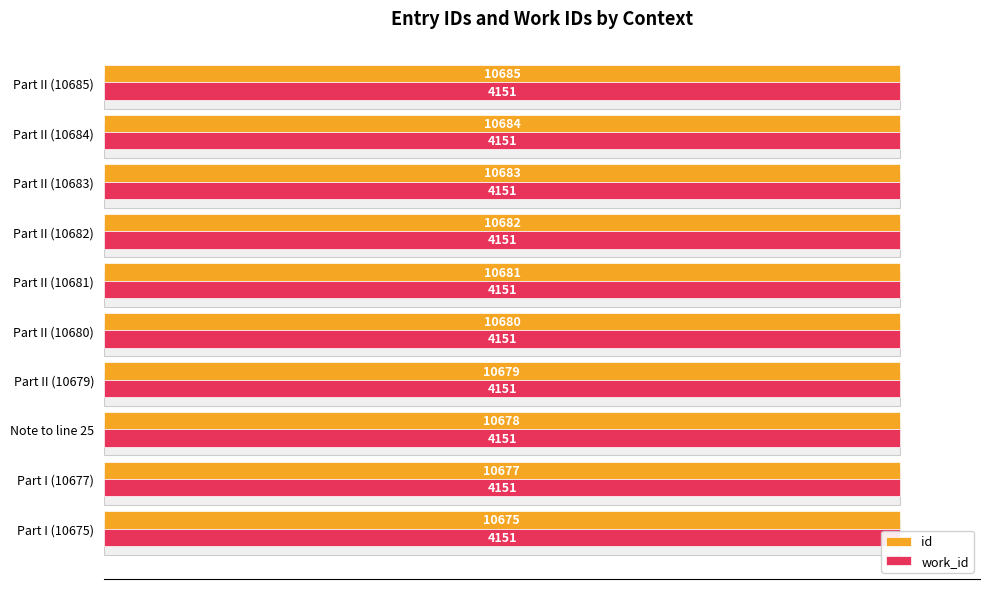

Are the bars grouped side by side (vs. stacked)?

Yes